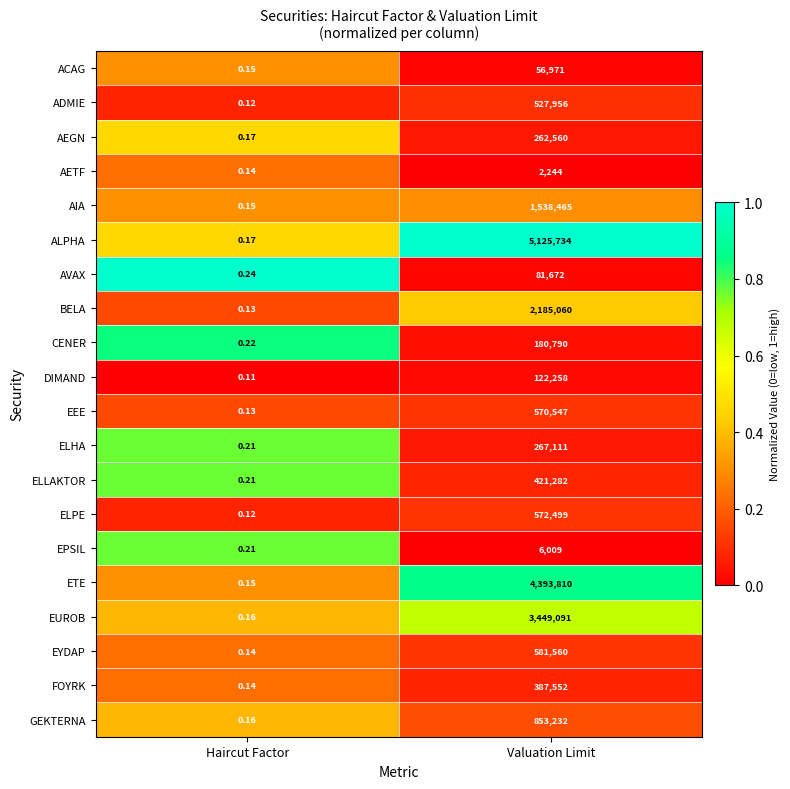

At which label does ELPE reach its peak?

Valuation Limit